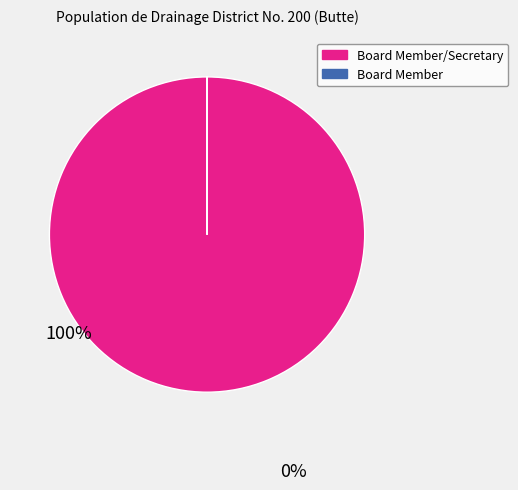

Is there a majority slice in this chart?

Yes